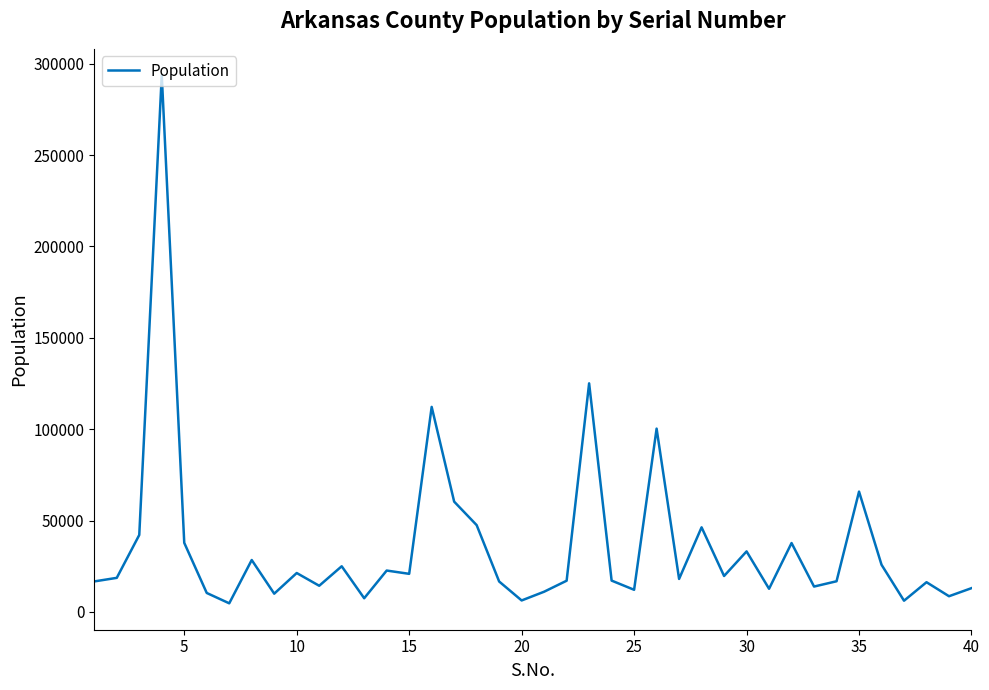

What is the difference between the maximum and minimum values?

288951